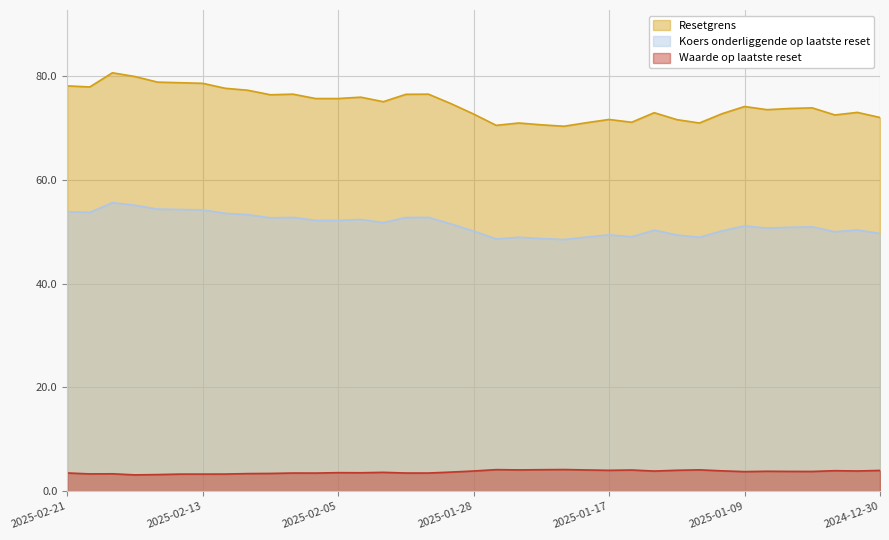

What is the highest value of the Koers onderliggende op laatste reset series?

55.6